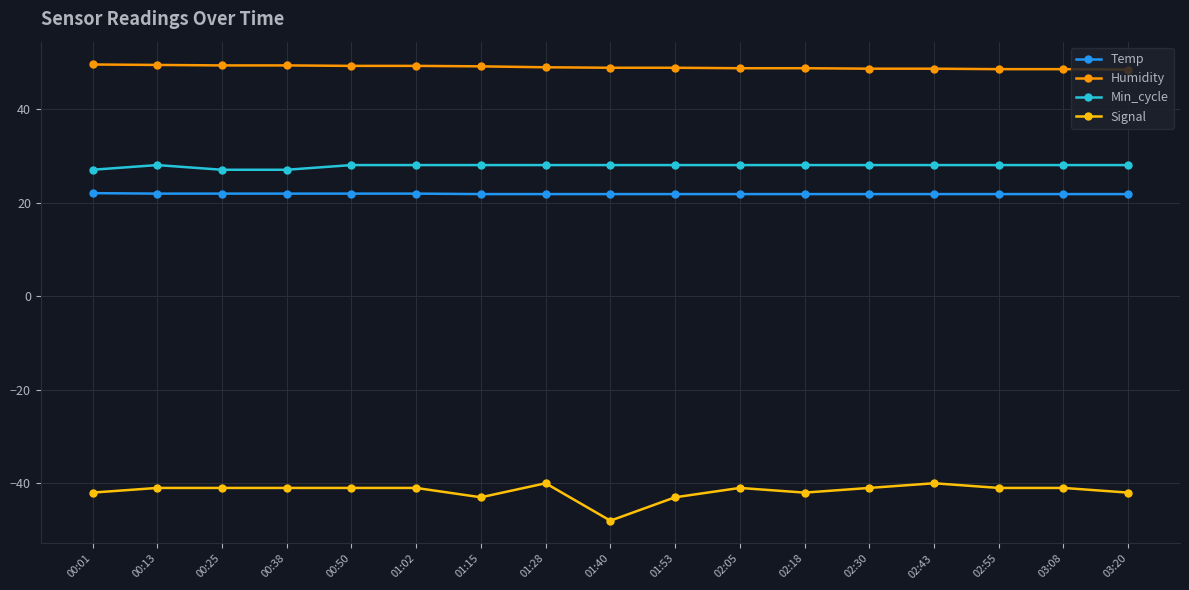

Which series has the widest spread of values?

Signal